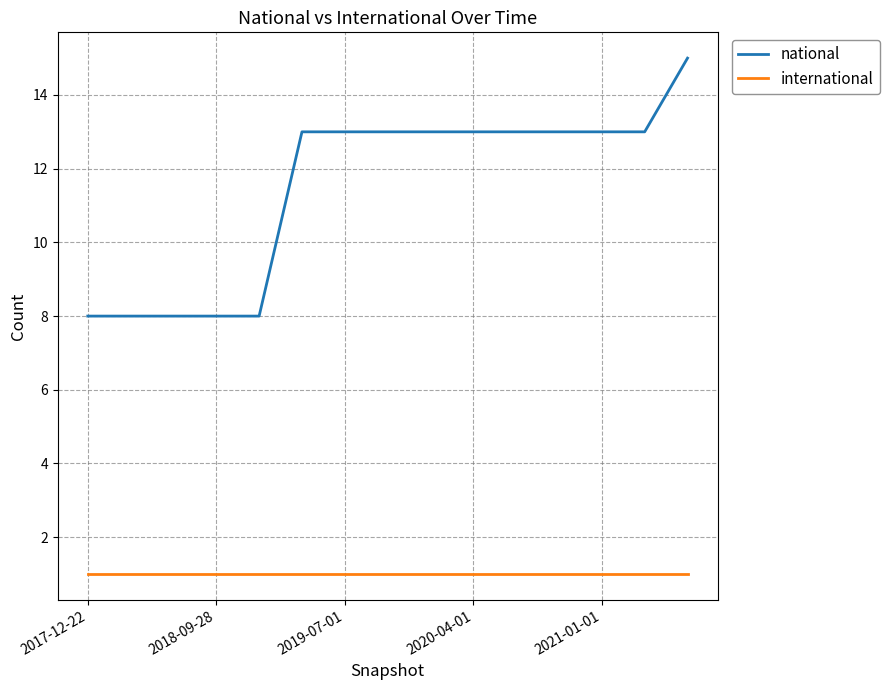

What are all the series names shown in the legend?

national, international